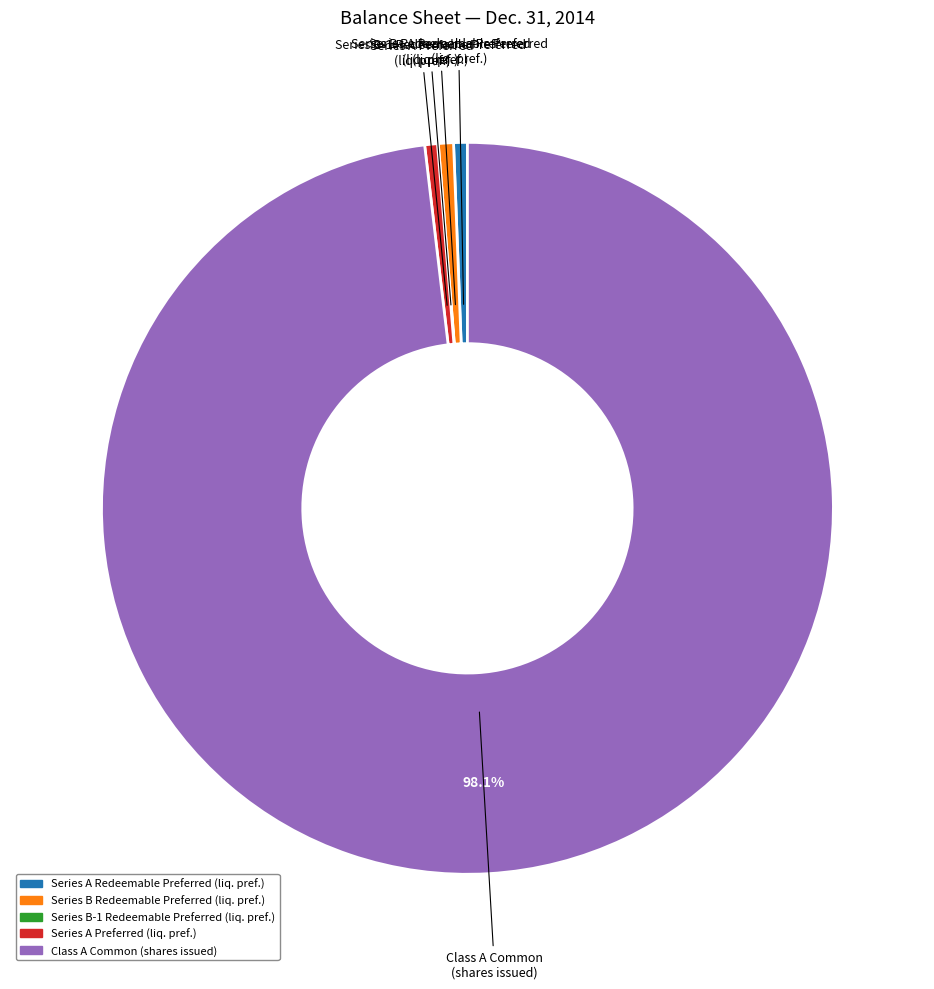

Is there a majority slice in this chart?

Yes